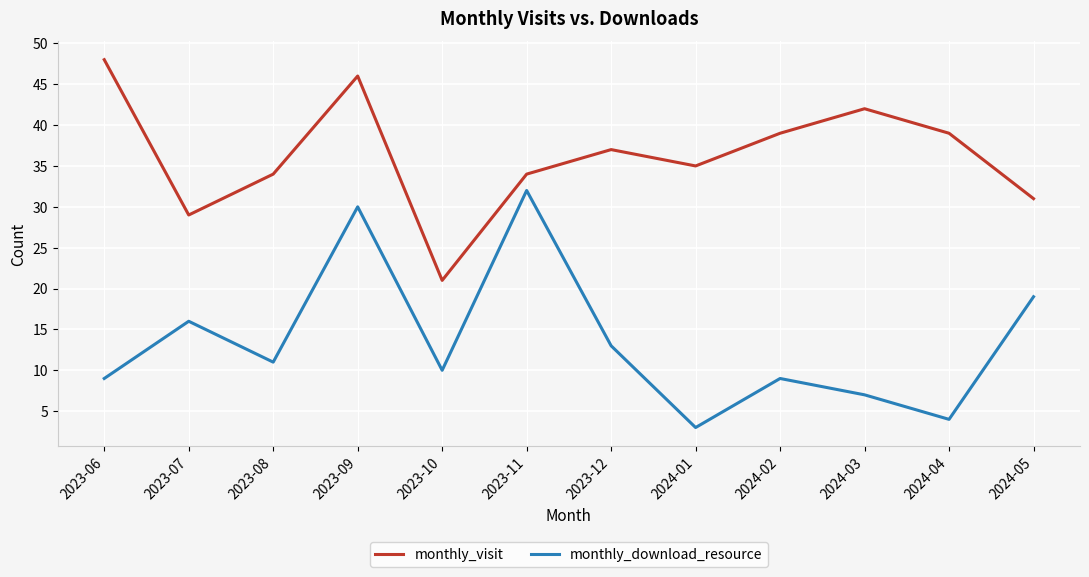

At 2024-05, list the series in order from largest to smallest.

monthly_visit, monthly_download_resource